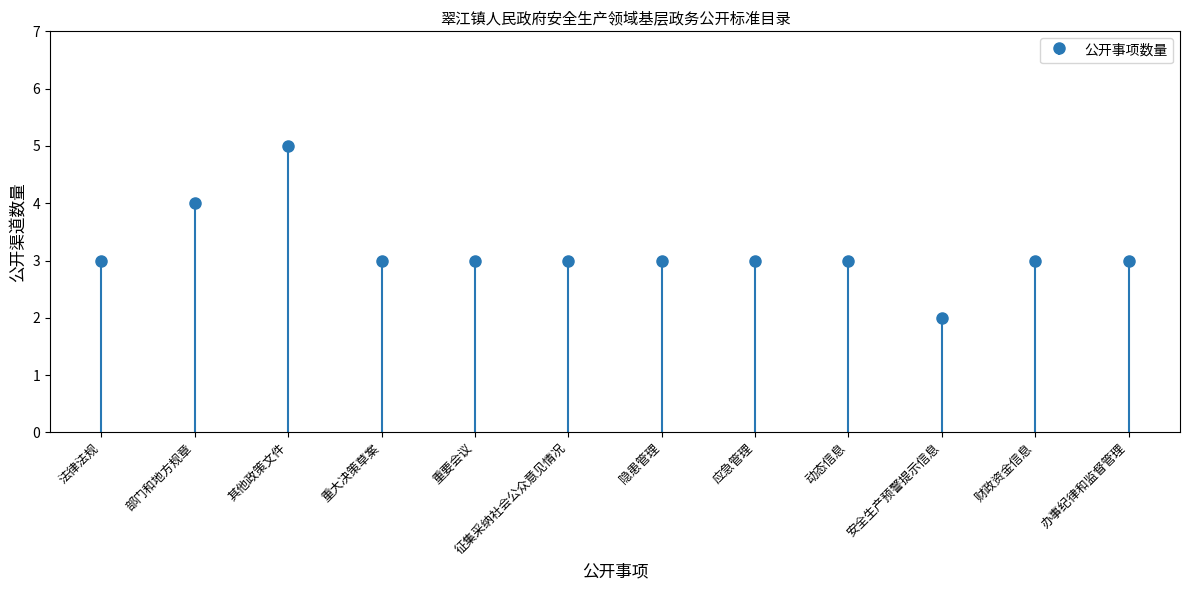

How many bars are there in total?

12